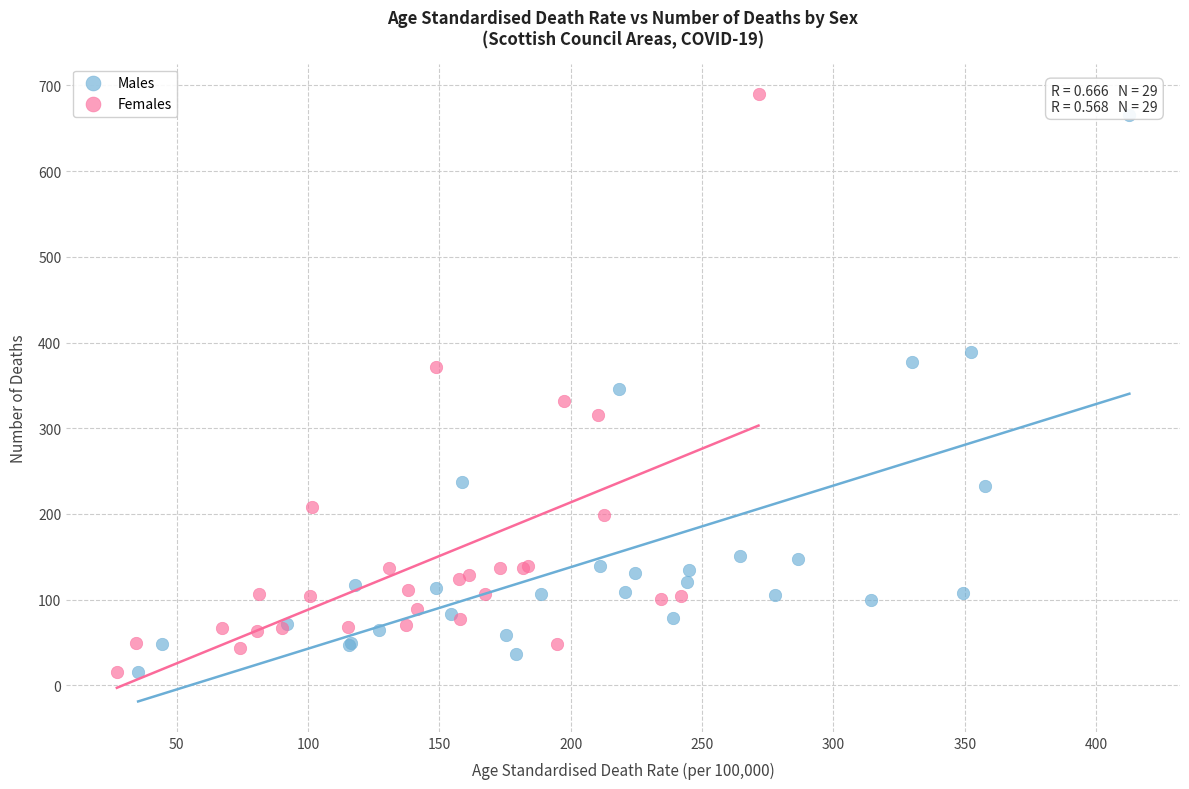

Which series has the widest spread of Y values?

Females